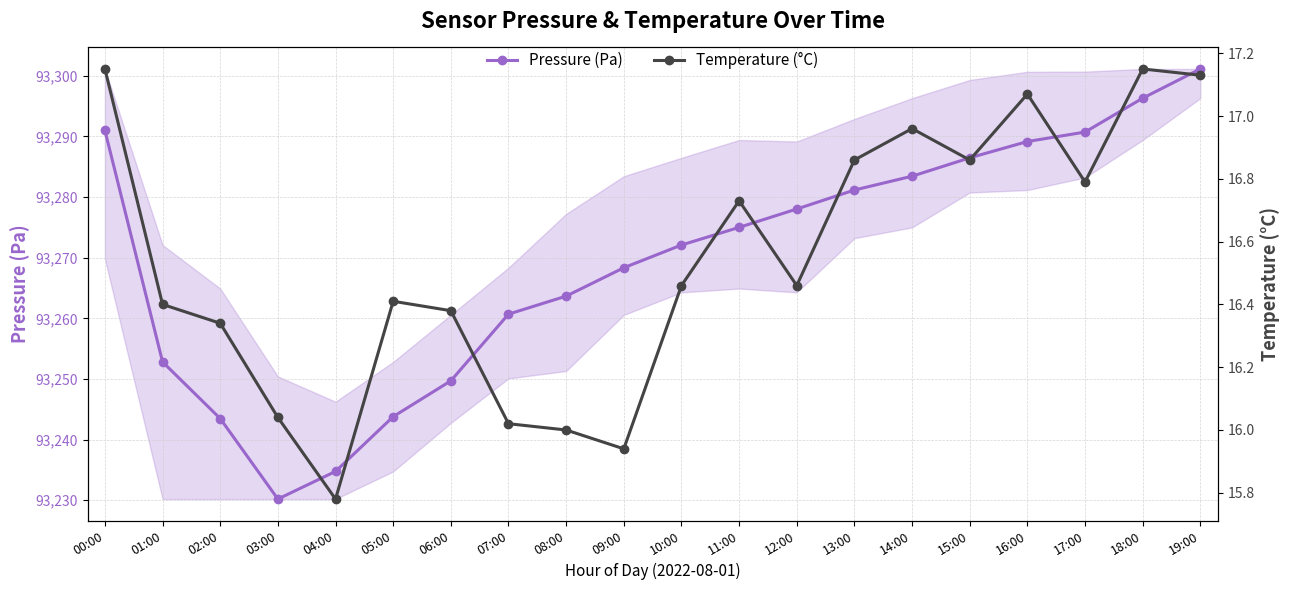

Which series has the largest total across all categories?

Pressure (Pa)